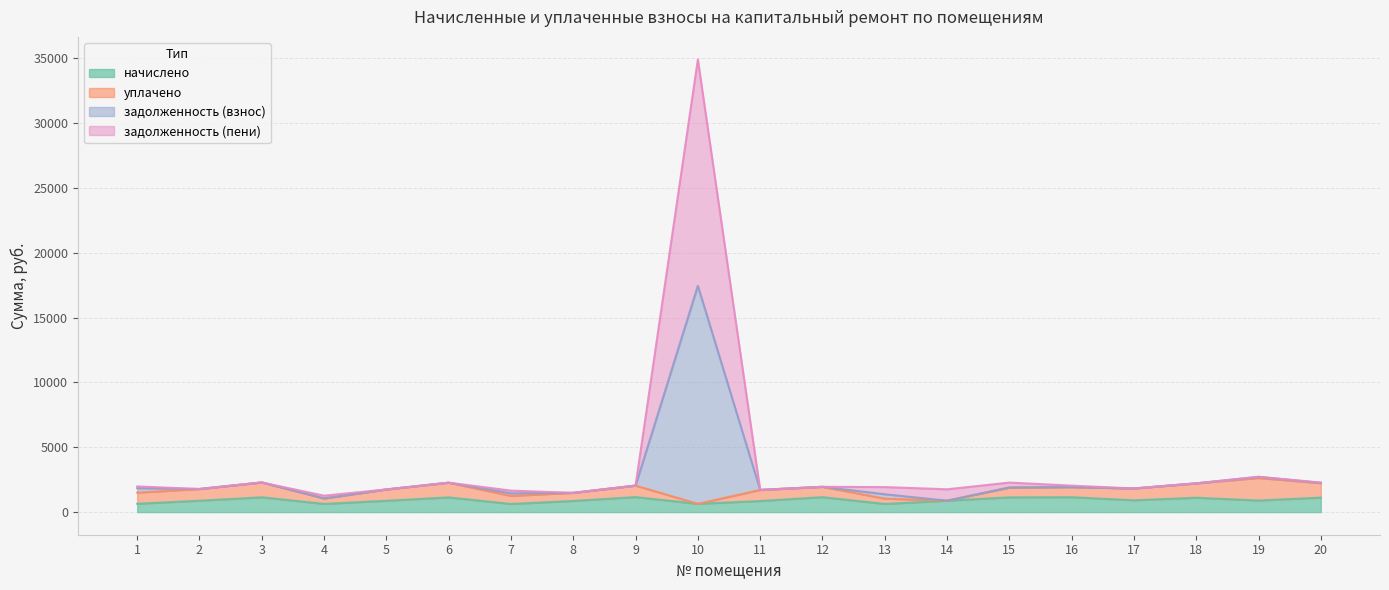

Is it true that задолженность (пени) equals 950.3 at 5?

False